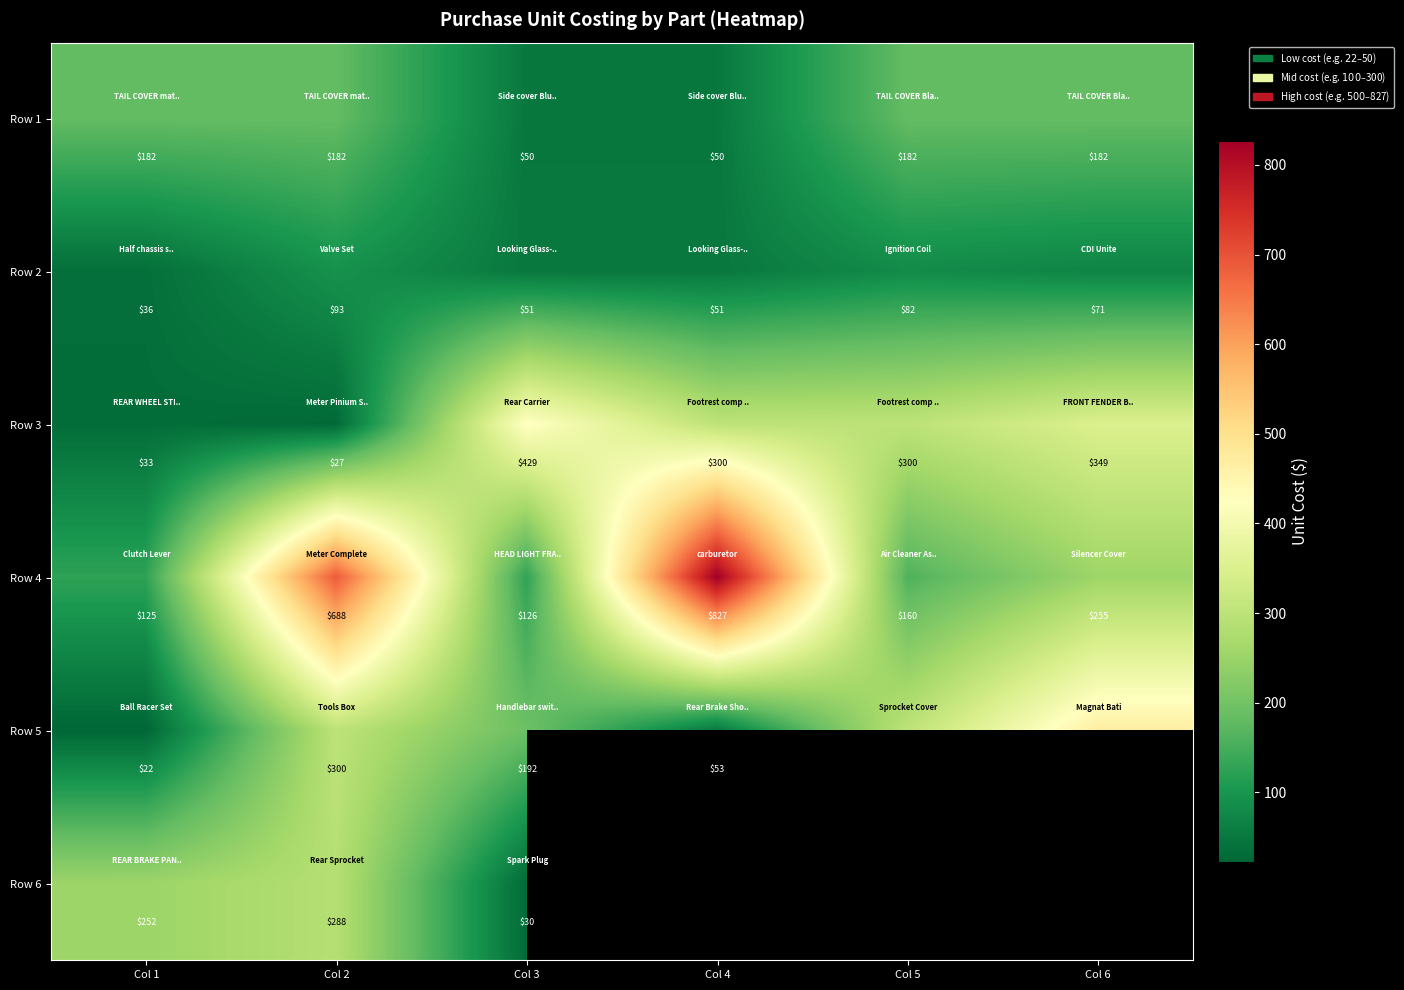

The Row 1 series shows 88.3 at Col 5. True or false?

False